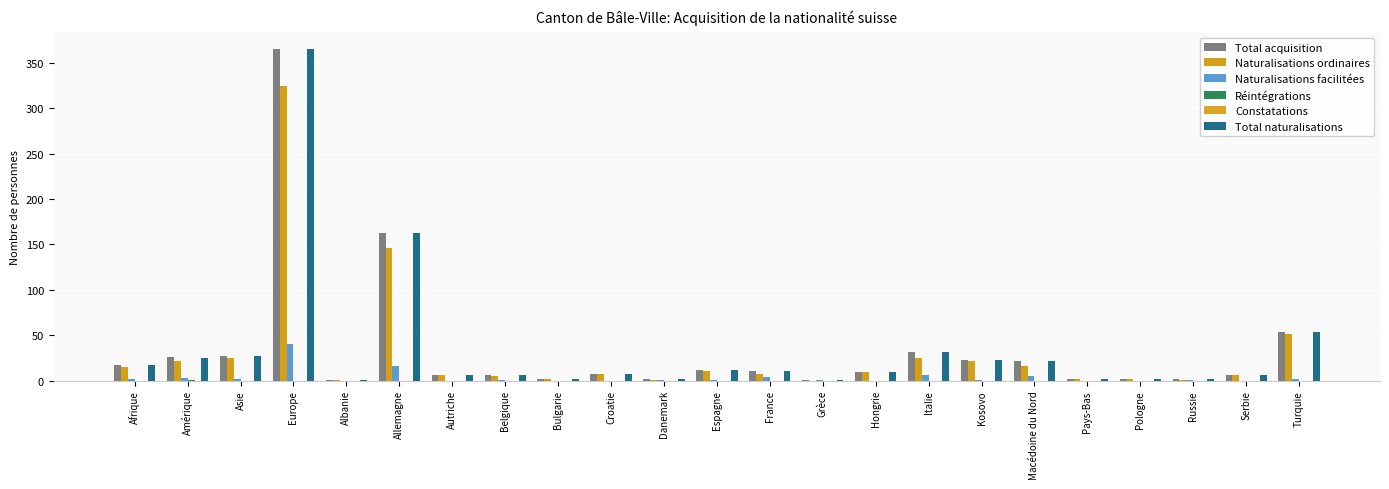

Which category has the lowest value in the Total naturalisations series?

Albanie